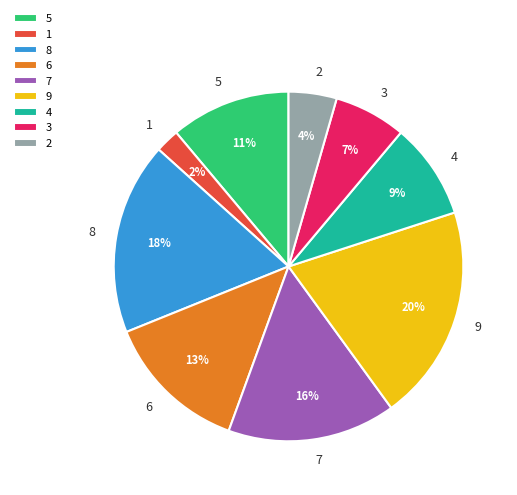

Combined, do 5 and 4 account for over 50%?

No